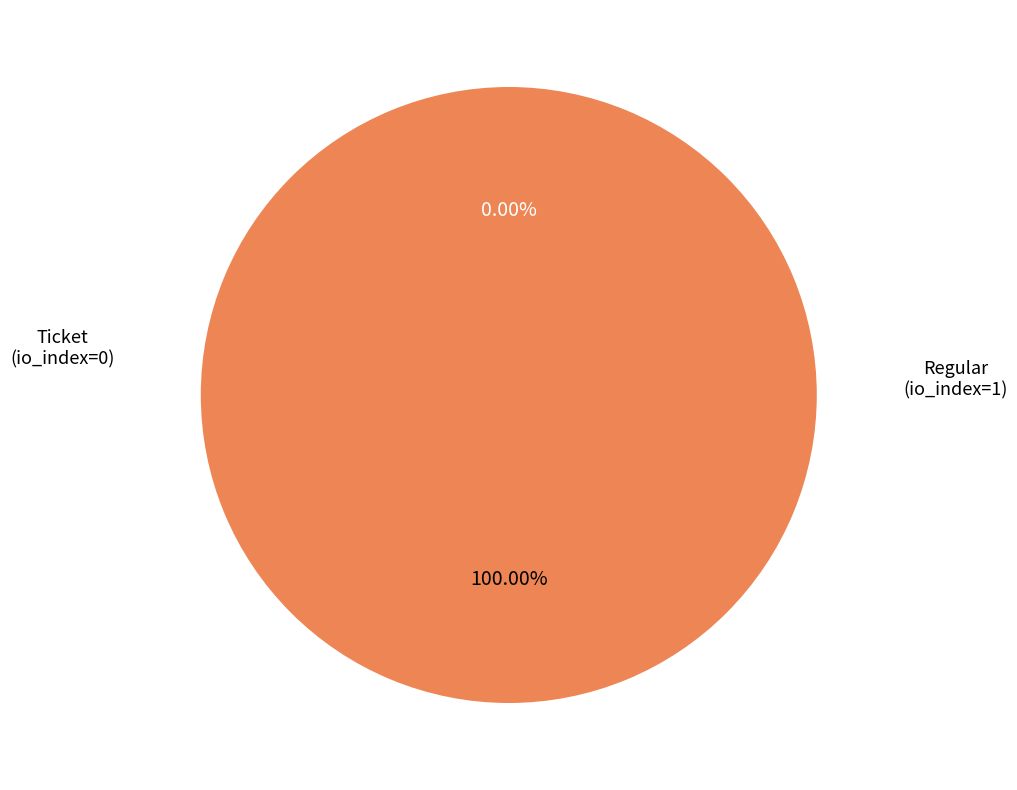

Is it true that Regular is 89% of the pie?

False